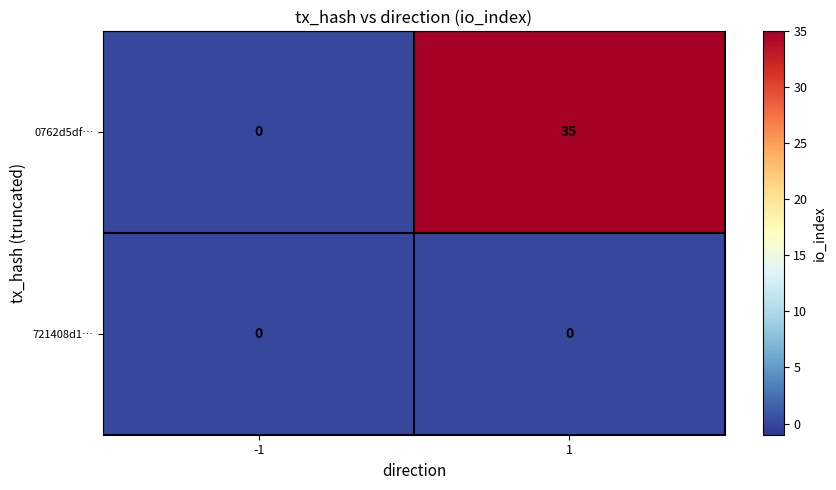

At which category does the chart reach its peak across all series?

1